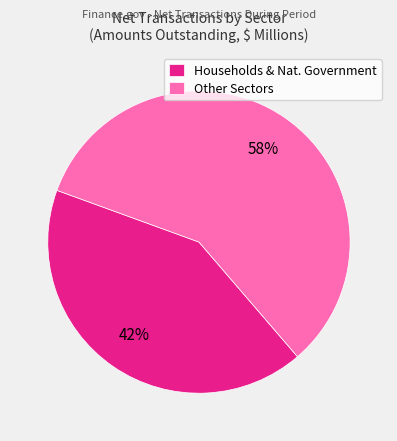

Is it true that Households & Nat. Government is 42% of the pie?

True